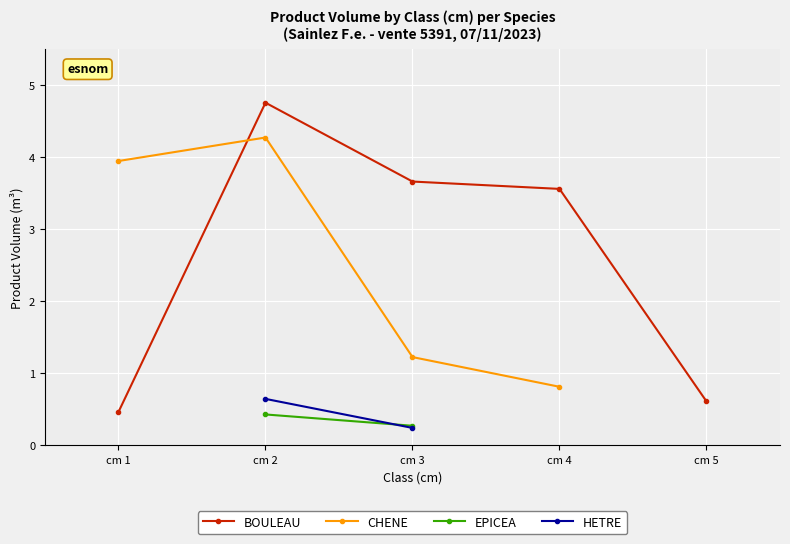

At which category does BOULEAU reach its first local peak?

cm 2